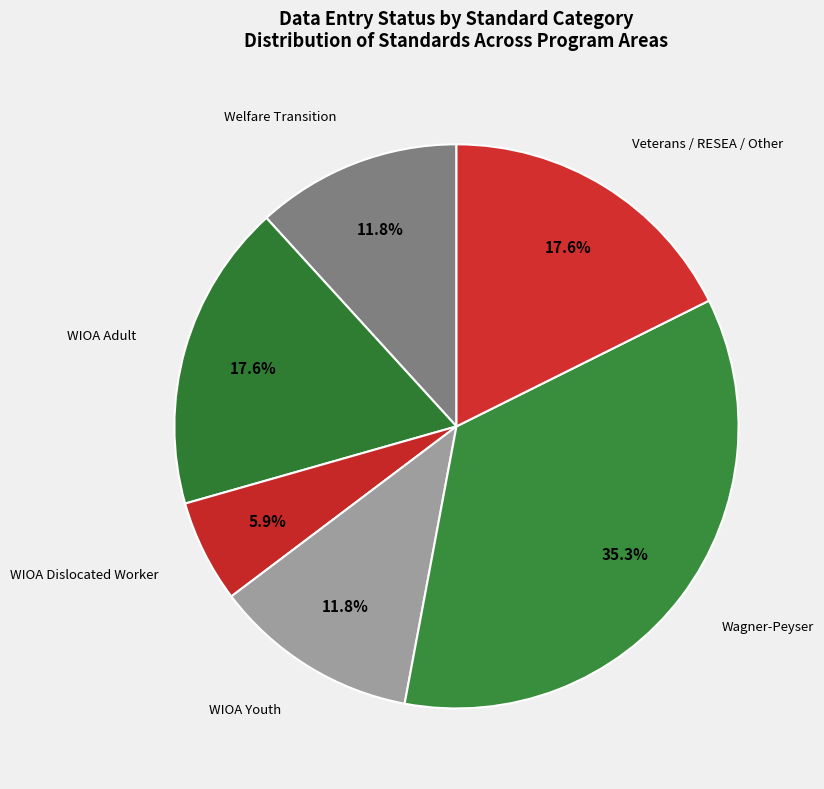

Rank the categories by value from lowest to highest.

WIOA Dislocated Worker, Welfare Transition, WIOA Youth, WIOA Adult, Veterans / RESEA / Other, Wagner-Peyser